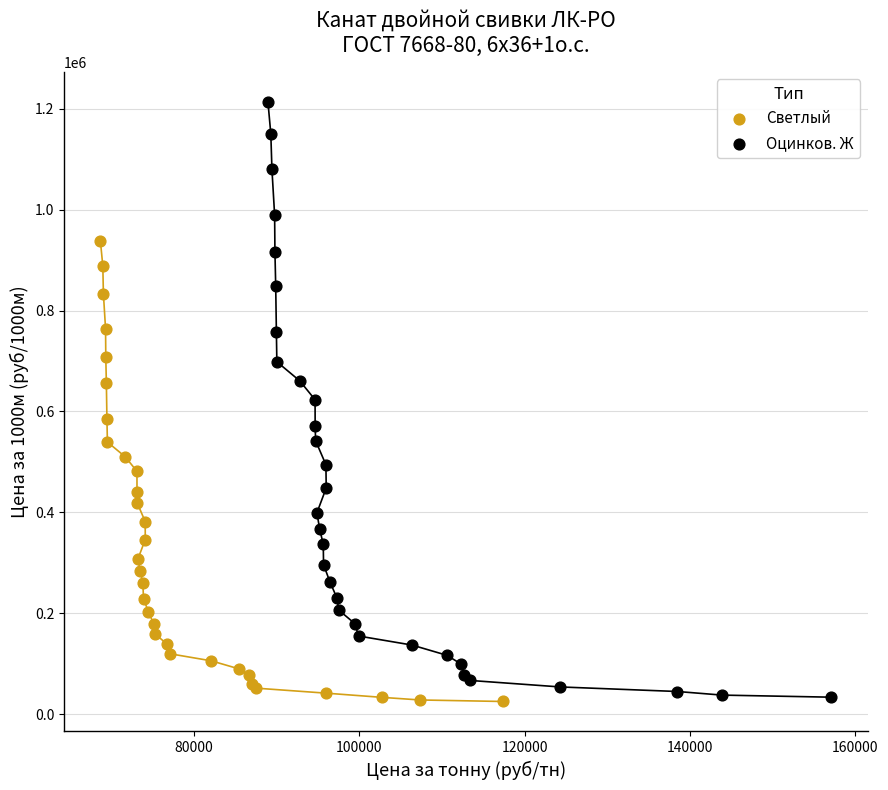

Which series reaches the maximum Y coordinate?

Оцинков. Ж